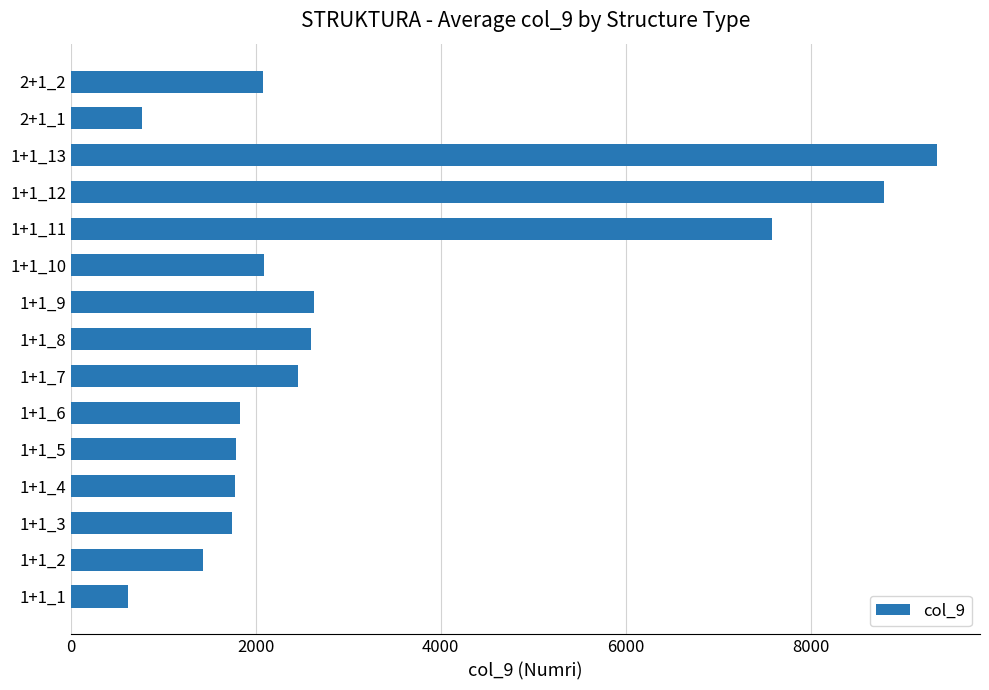

Which has a higher value, 1+1_9 or 1+1_1?

1+1_9